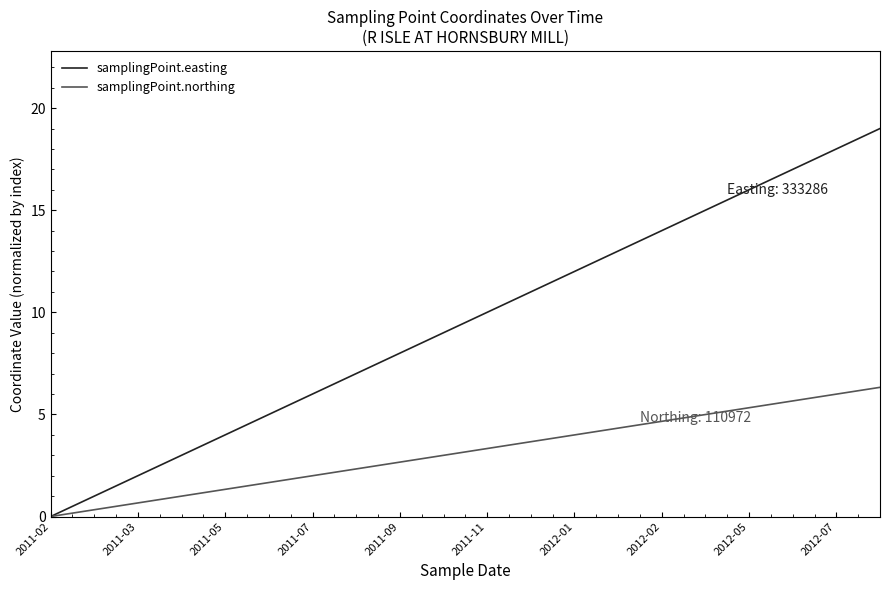

What are all the series names shown in the legend?

samplingPoint.easting, samplingPoint.northing